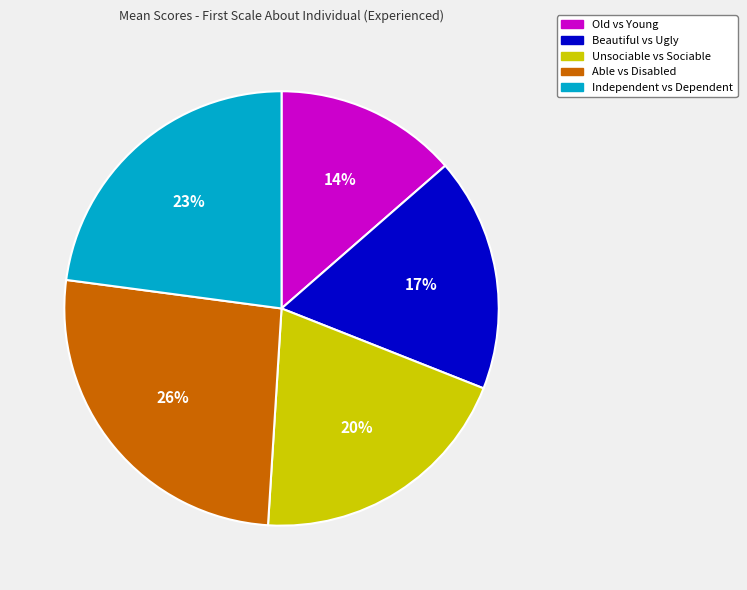

To the nearest percent, what percentage of the pie is Able vs Disabled?

26%